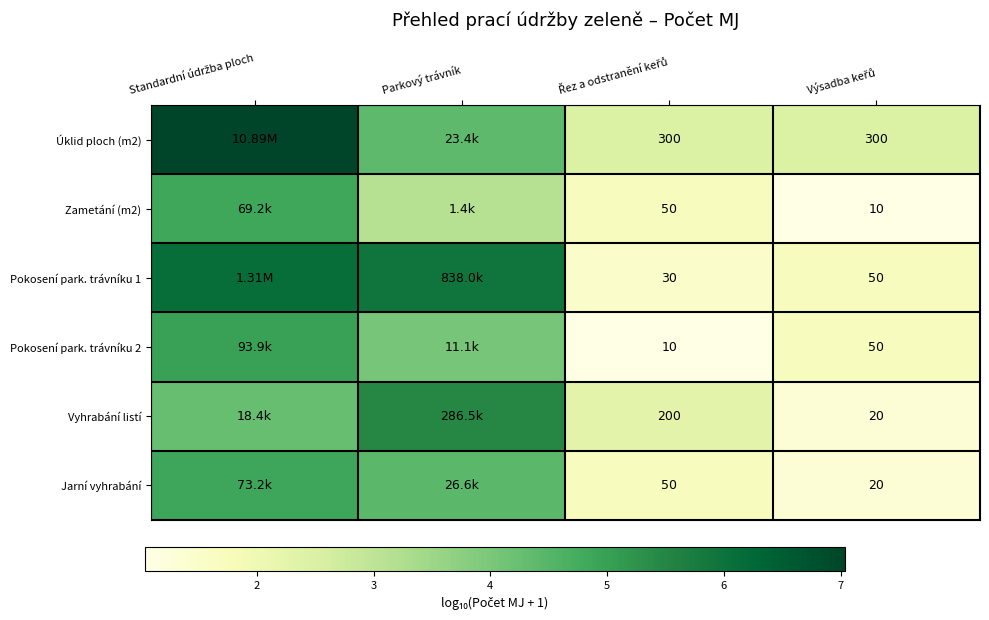

At which label does Jarní vyhrabání first exceed 4?

Standardní údržba ploch